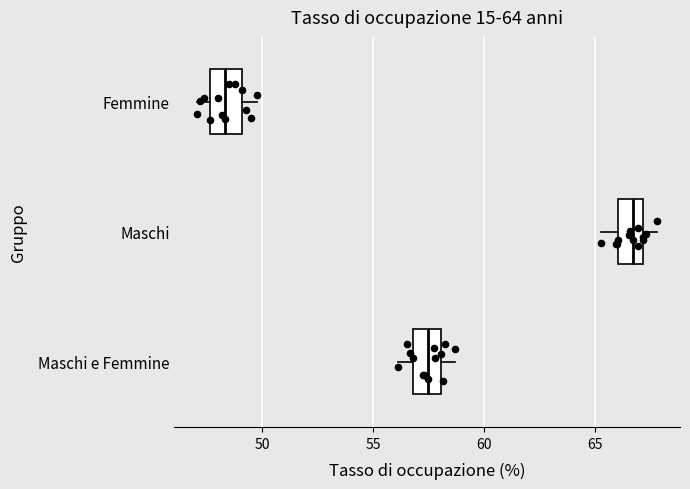

Reading bottom to top, read every box against the x-axis: the position of its median line, the range the box covers, and the ends of its whiskers. The values are not printed on the chart, so give them approximately, as read against the axis.

Maschi e Femmine: median 57.5, box 57.0 to 58.0, whiskers 56.0 to 58.5
Maschi: median 66.5, box 66.0 to 67.0, whiskers 65.5 to 68.0
Femmine: median 48.5, box 47.5 to 49.0, whiskers 47.0 to 50.0